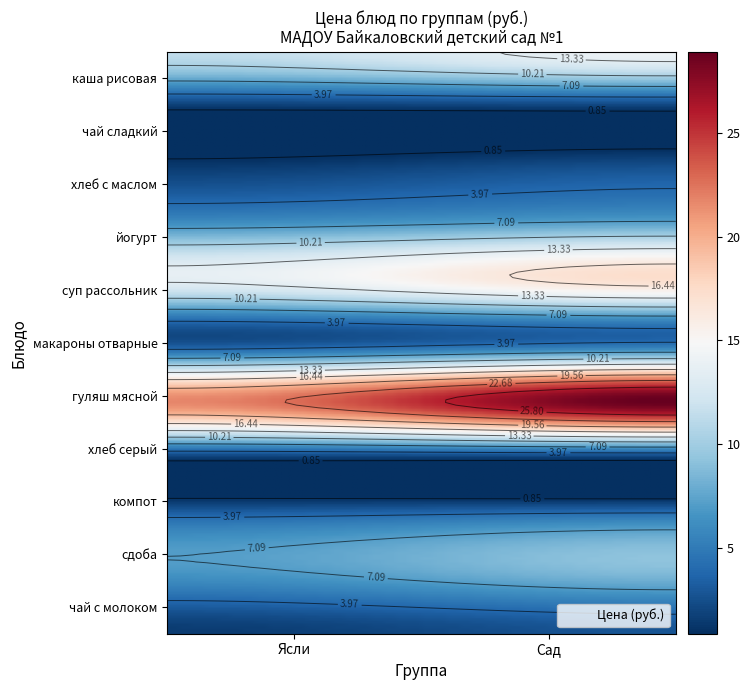

Reading left to right, extract all data points from this chart.

каша рисовая: 11.3	14.1
чай сладкий: 0.8	1.1
хлеб с маслом: 1.5	2.7
йогурт: 6.7	8.0
суп рассольник: 13.1	16.7
макароны отварные: 2.6	4.0
гуляш мясной: 21.7	28.9
хлеб серый: 1.3	1.3
компот: 3.9	4.9
сдоба: 6.5	8.6
чай с молоком: 1.5	2.8